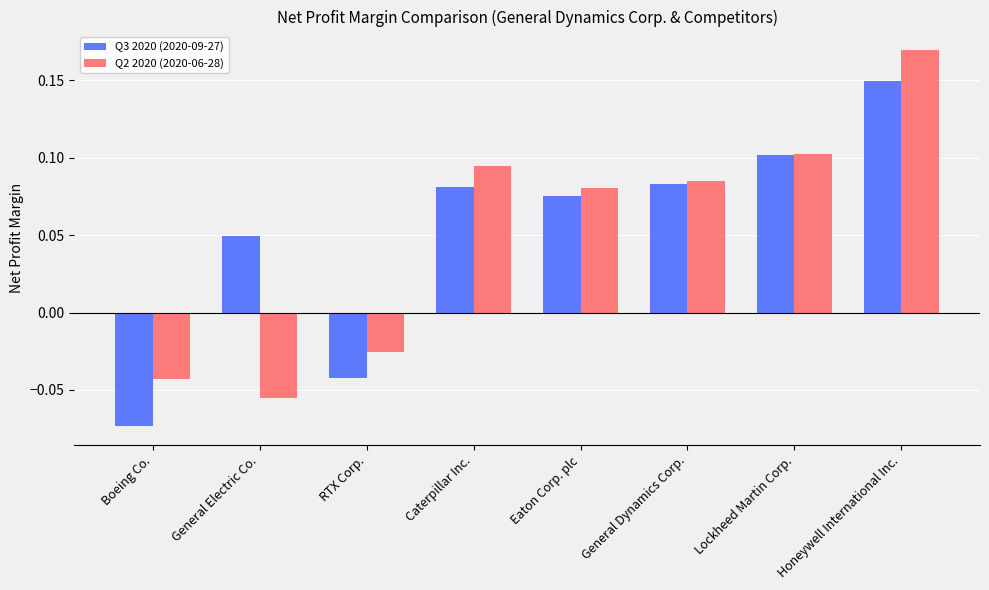

At which label does Q2 2020 (2020-06-28) reach its minimum?

General Electric Co.